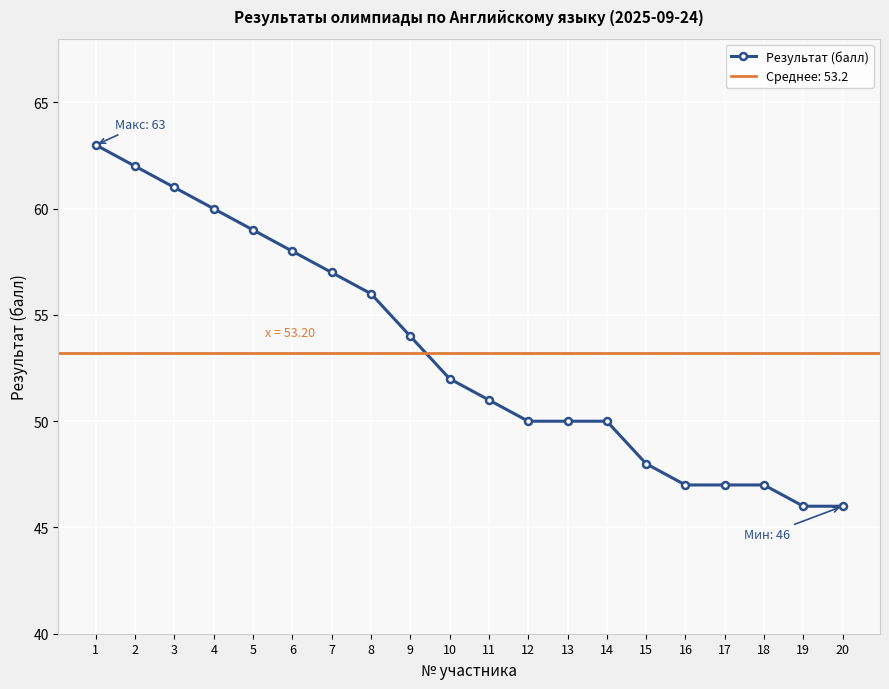

Where is the data nearest to the value 54?

9